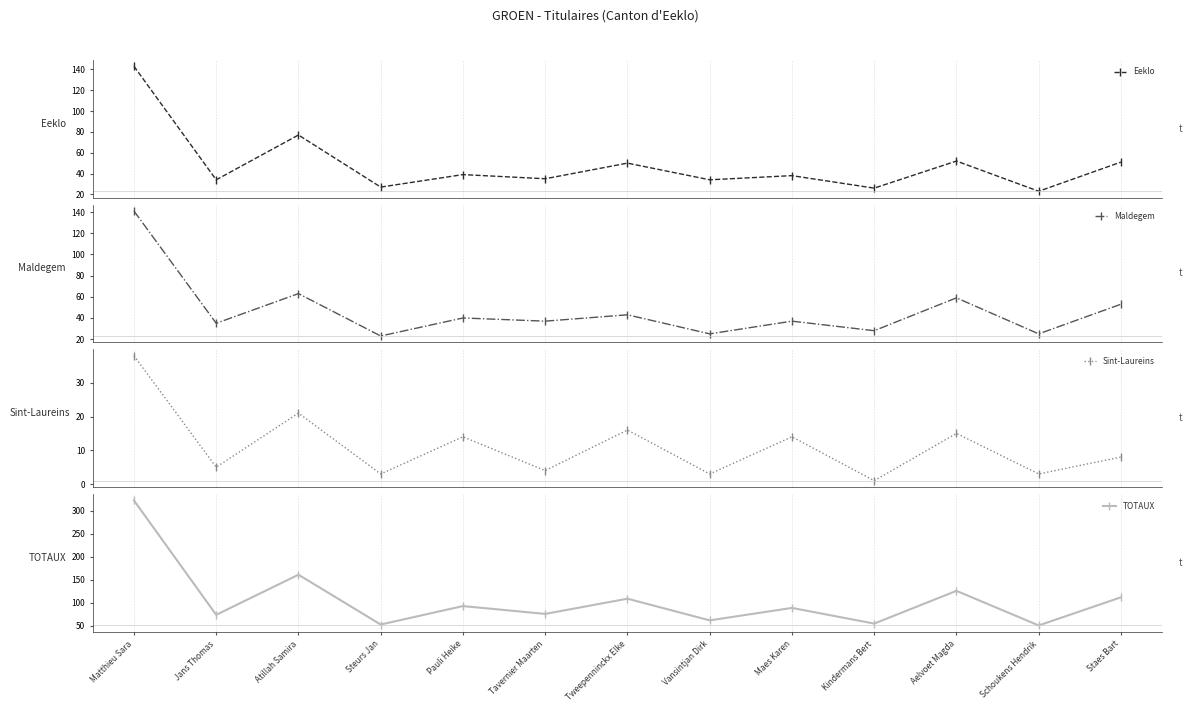

How many data points in Maldegem are above 37?

6